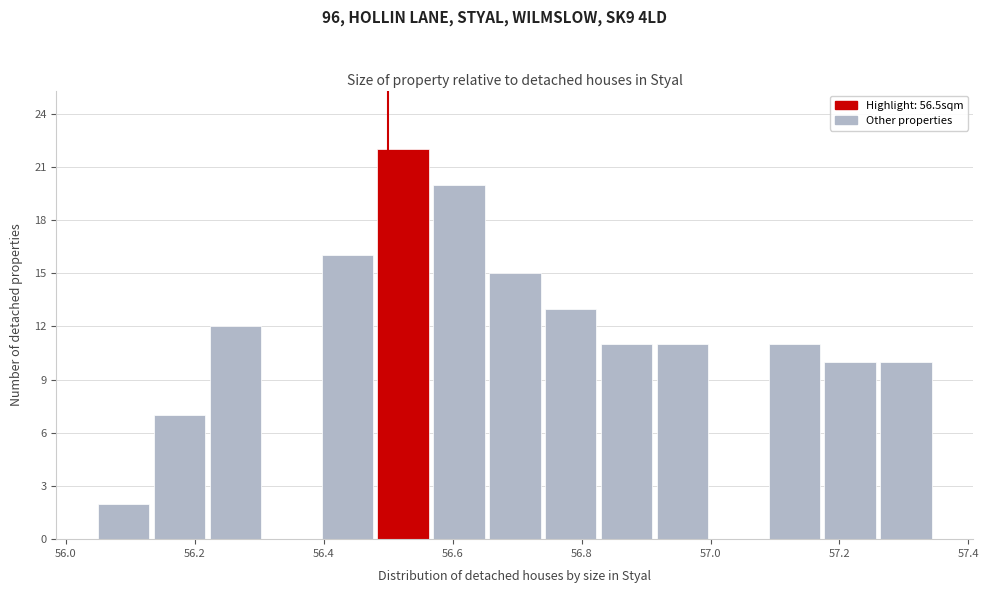

Reading left to right, list every bar in this chart as the range it spans on the x-axis followed by its height. Neither the bar edges nor the heights are printed on the chart, so give them approximately, as read against the axes.

56.06 to 56.14: 2
56.14 to 56.22: 7
56.22 to 56.32: 12
56.32 to 56.40: 0
56.40 to 56.48: 16
56.48 to 56.58: 22
56.58 to 56.66: 20
56.66 to 56.74: 15
56.74 to 56.84: 13
56.84 to 56.92: 11
56.92 to 57.00: 11
57.00 to 57.10: 0
57.10 to 57.18: 11
57.18 to 57.26: 10
57.26 to 57.36: 10